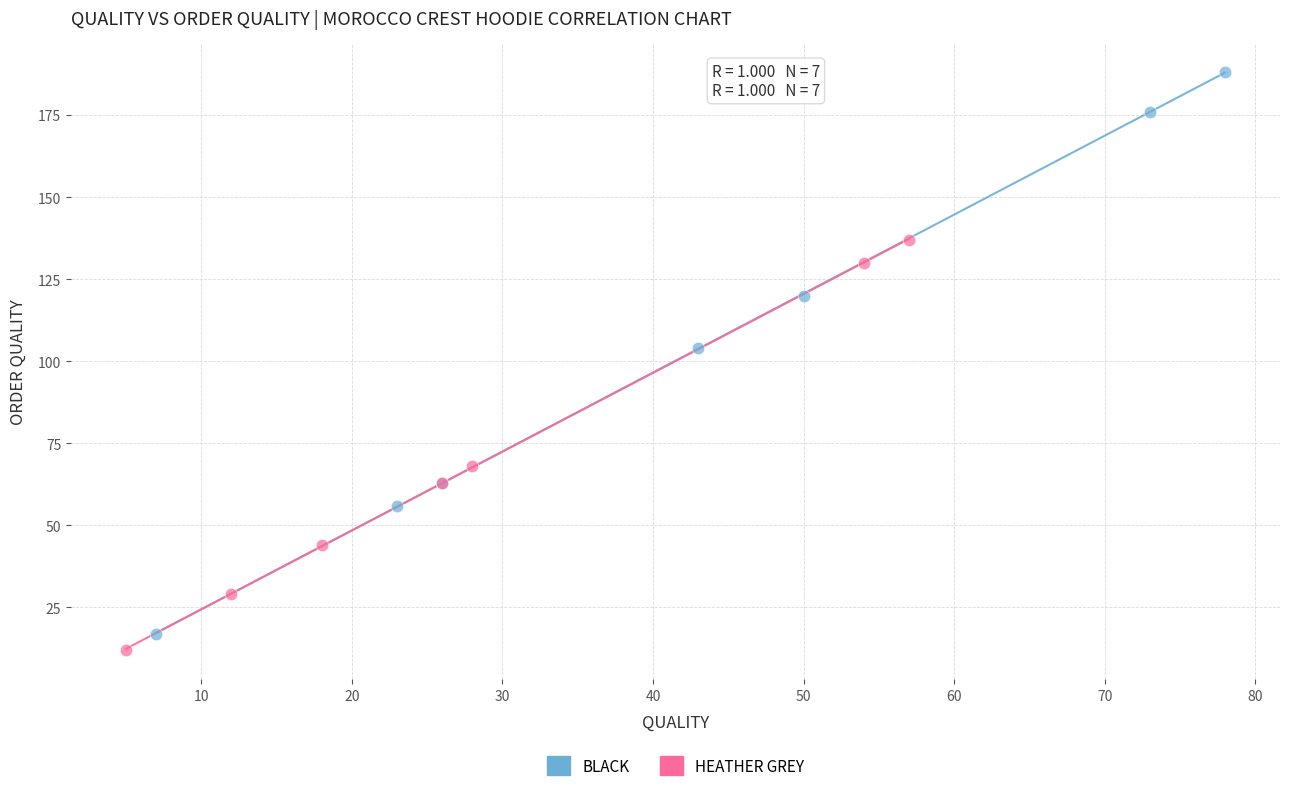

Which series has the largest Y range (max minus min)?

BLACK